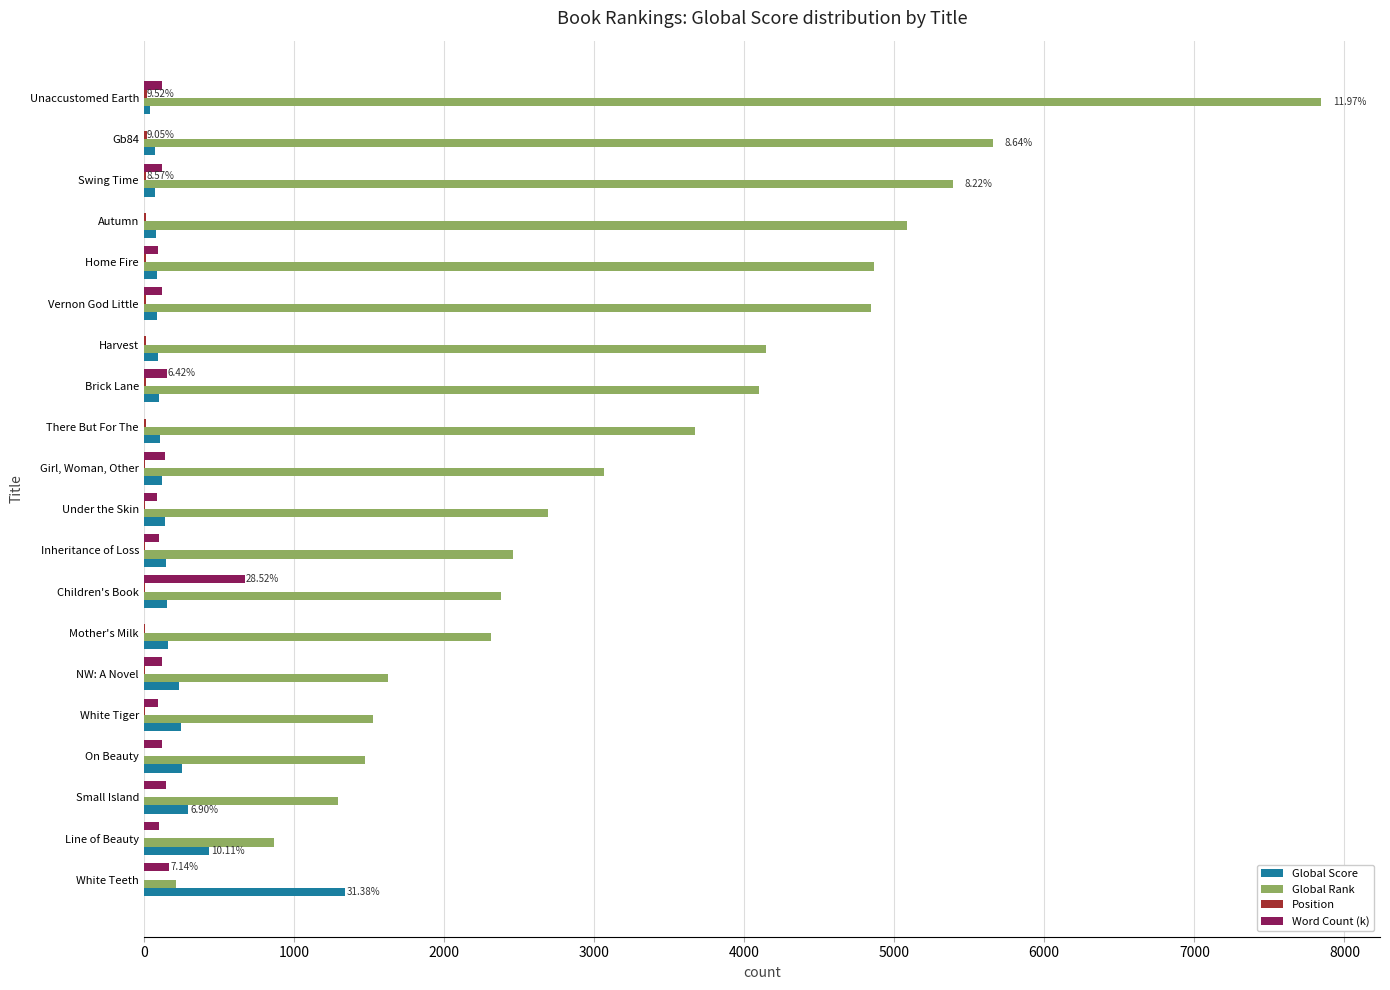

At which category is the sum across all series the highest?

Unaccustomed Earth